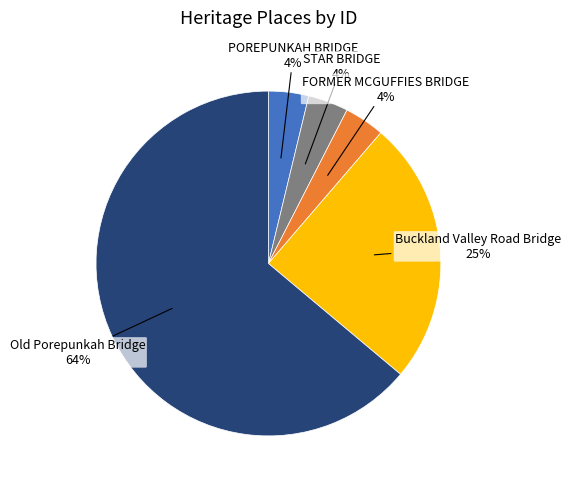

Is there any slice that represents more than half of the pie?

Yes